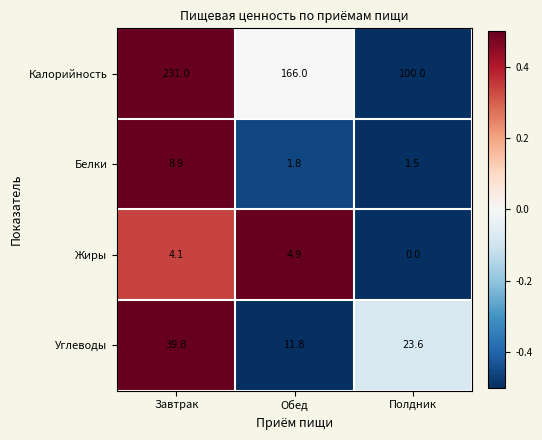

At which category does the chart reach its peak across all series?

Завтрак